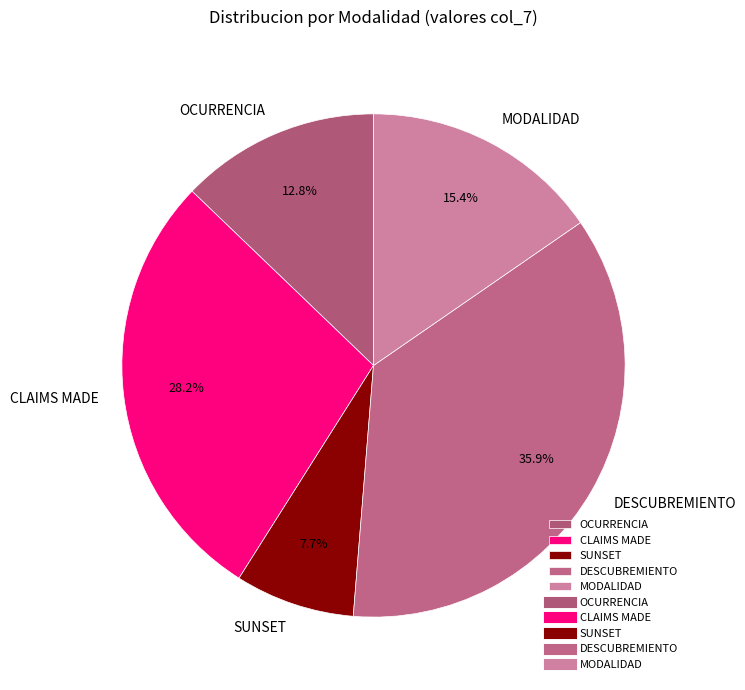

True or false: OCURRENCIA accounts for 3% of the total.

False